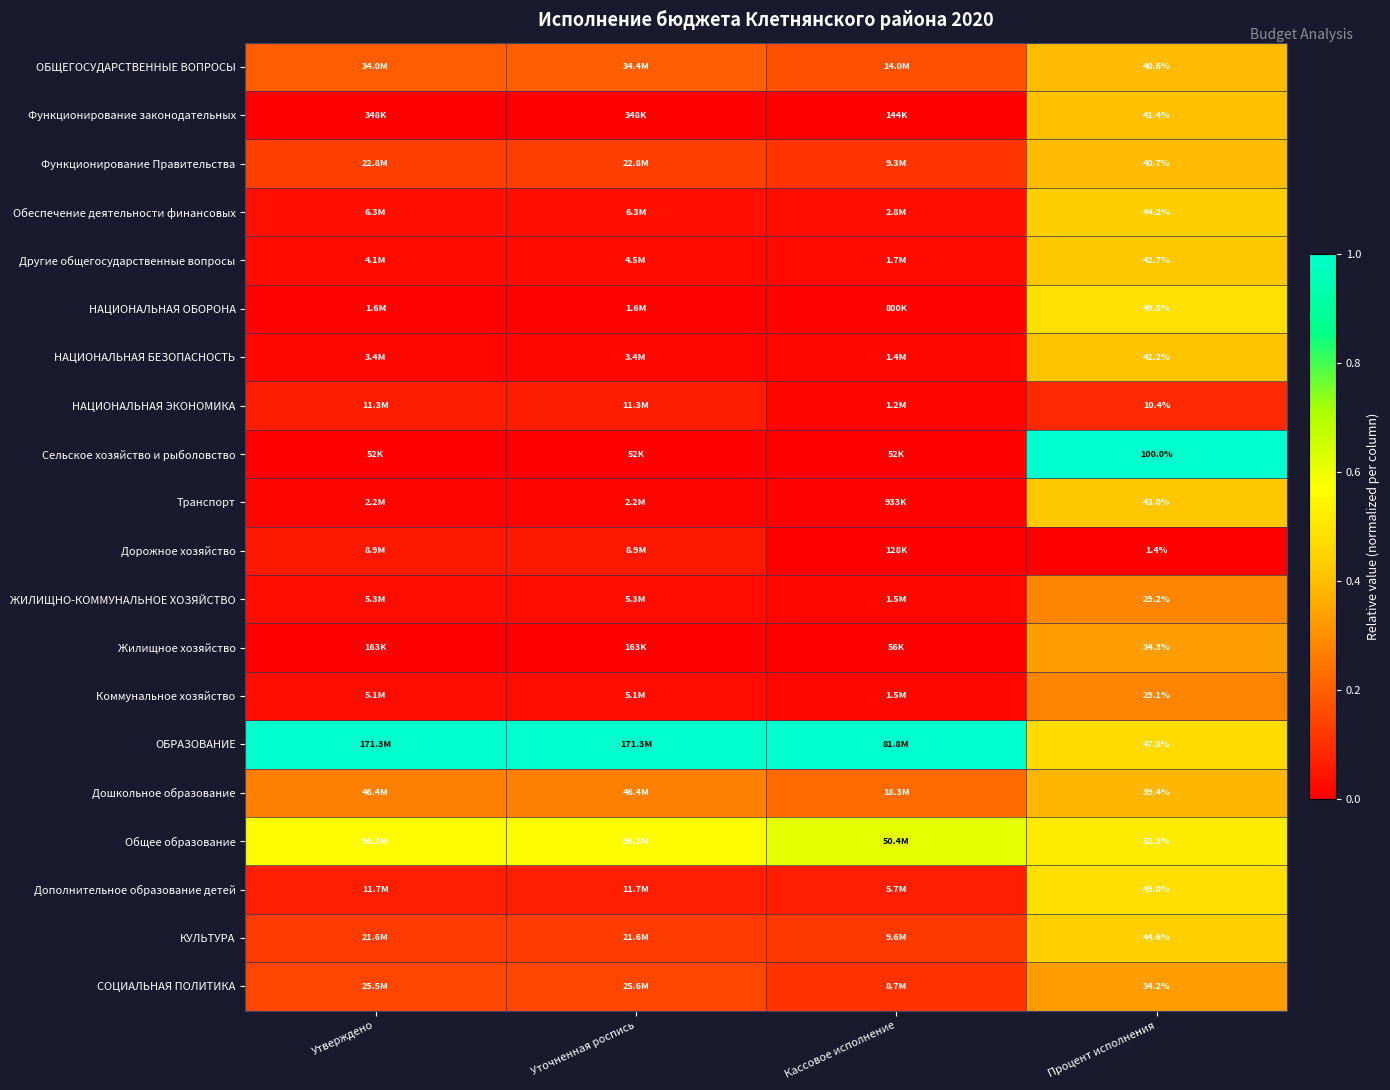

The ОБРАЗОВАНИЕ series shows 1.0 at Утверждено. True or false?

True